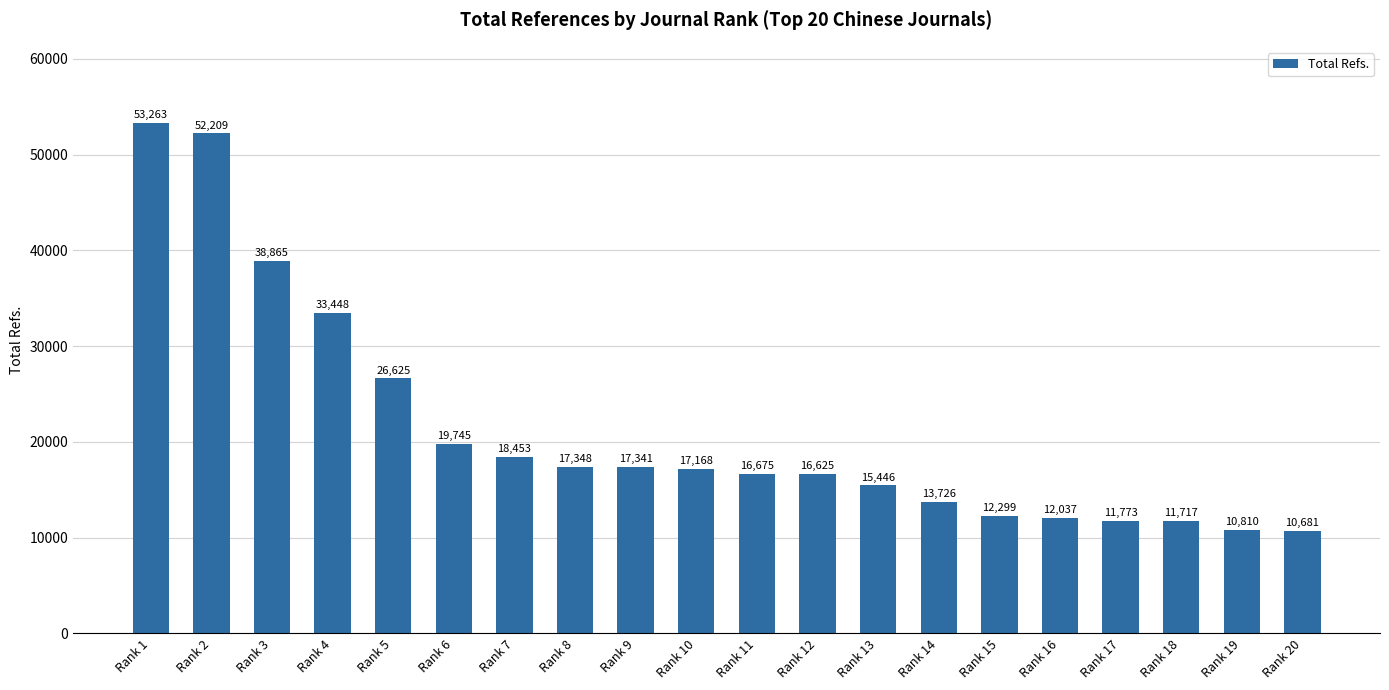

What is the ratio of the value at Rank 12 to the value at Rank 16?

1.4